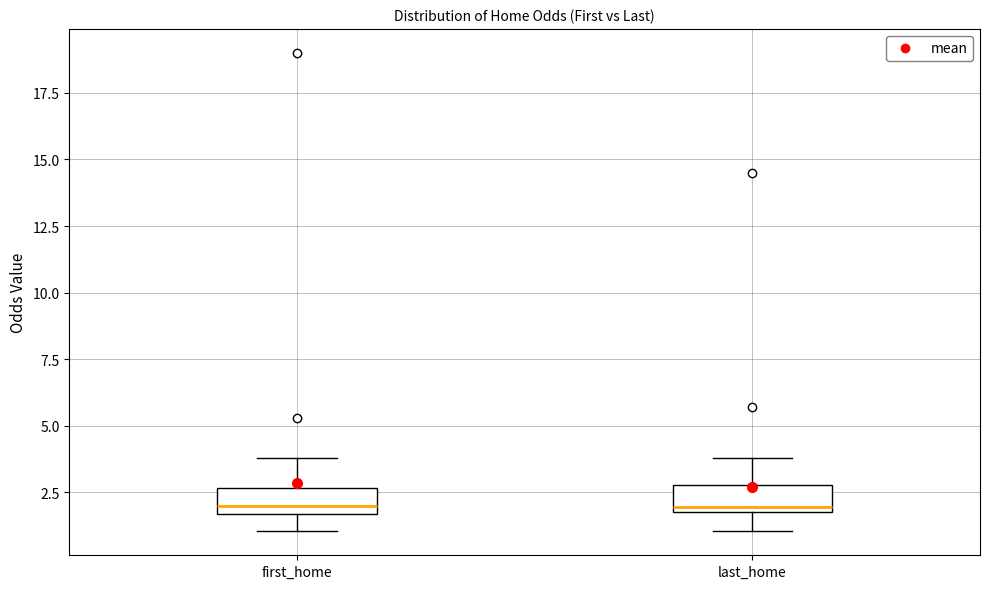

Reading left to right, transcribe this box plot: for each box, give where its median line is, the range the box spans, and where its two whiskers end, as read against the y-axis. The values are not printed on the chart, so give them approximately, as read against the axis.

first_home: median 2.0, box 1.5 to 2.5, whiskers 1.0 to 4.0
last_home: median 2.0 (just above the box's lower edge), box 2.0 to 3.0, whiskers 1.0 to 4.0